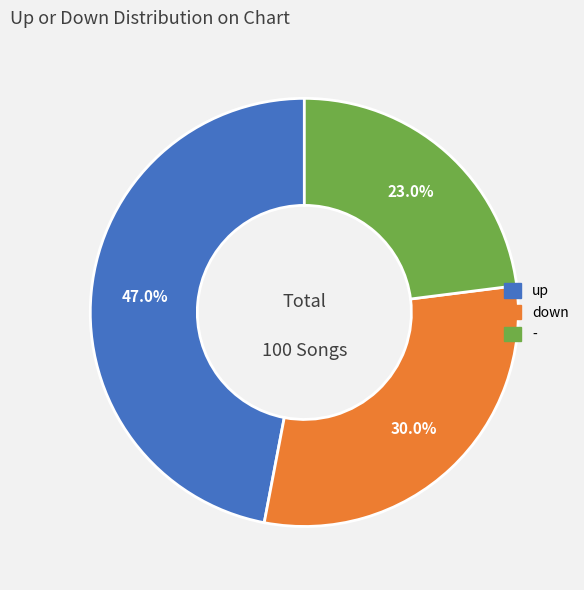

Which category has the biggest portion of the pie?

up